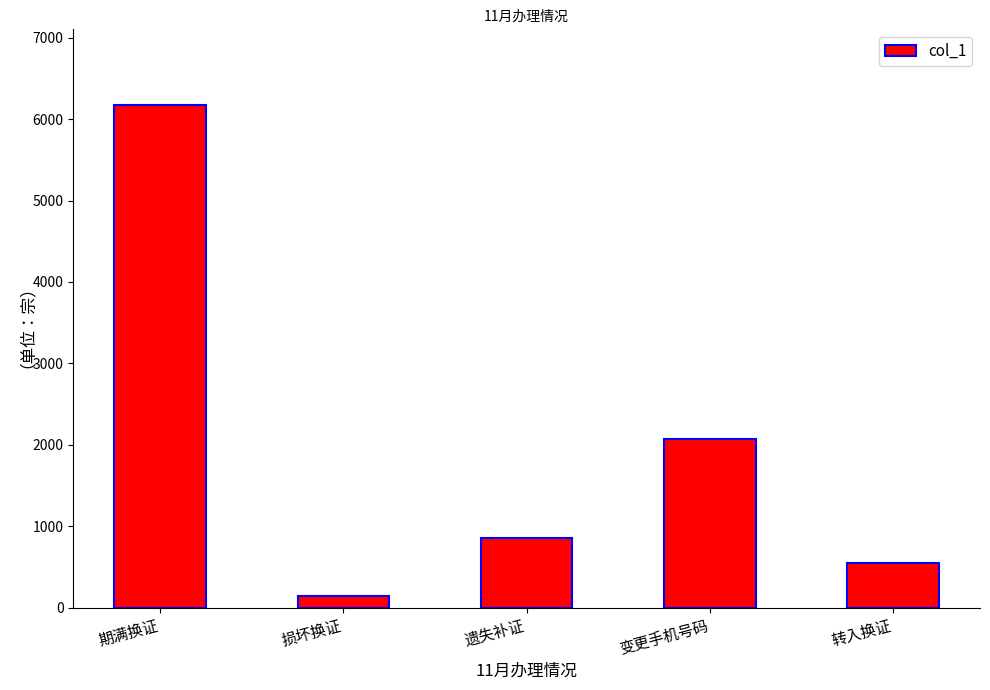

Which has a higher value, 转入换证 or 遗失补证?

遗失补证